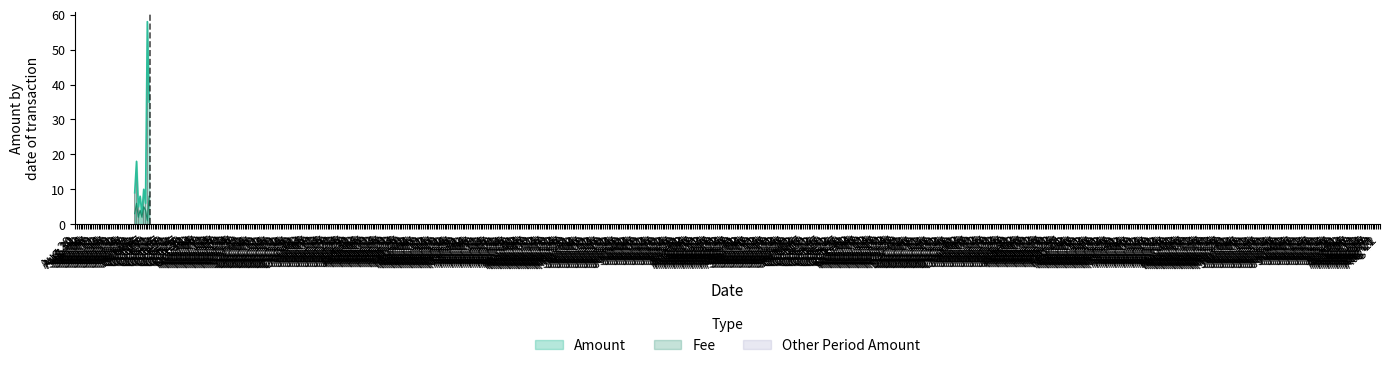

Does the chart contain stacked bars?

No